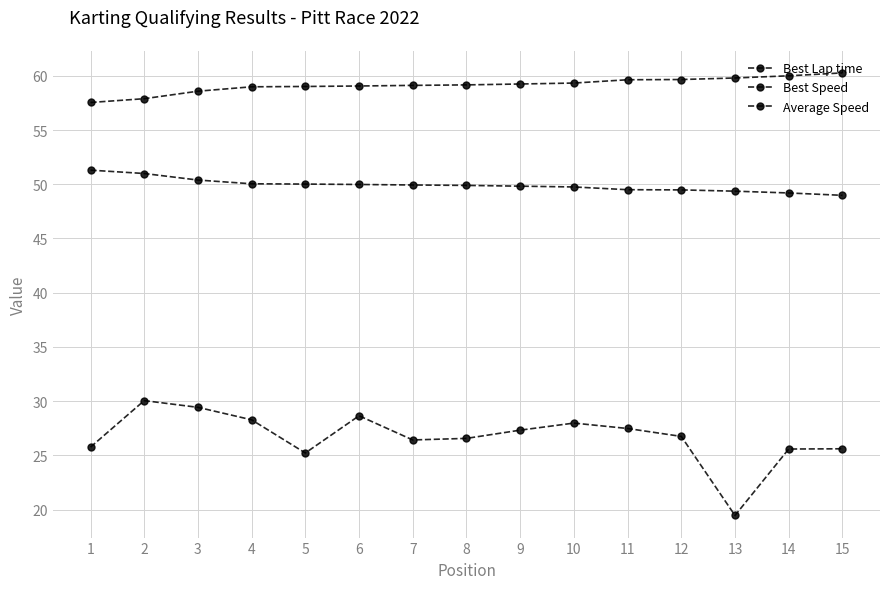

How many data points does each series have?

15